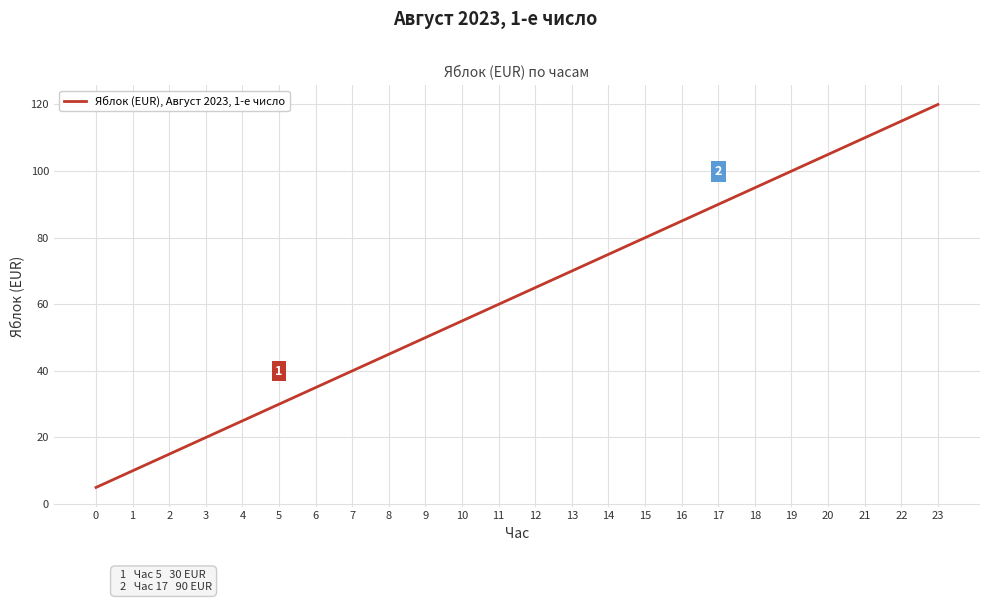

At which category does the chart reach its peak across all series?

23